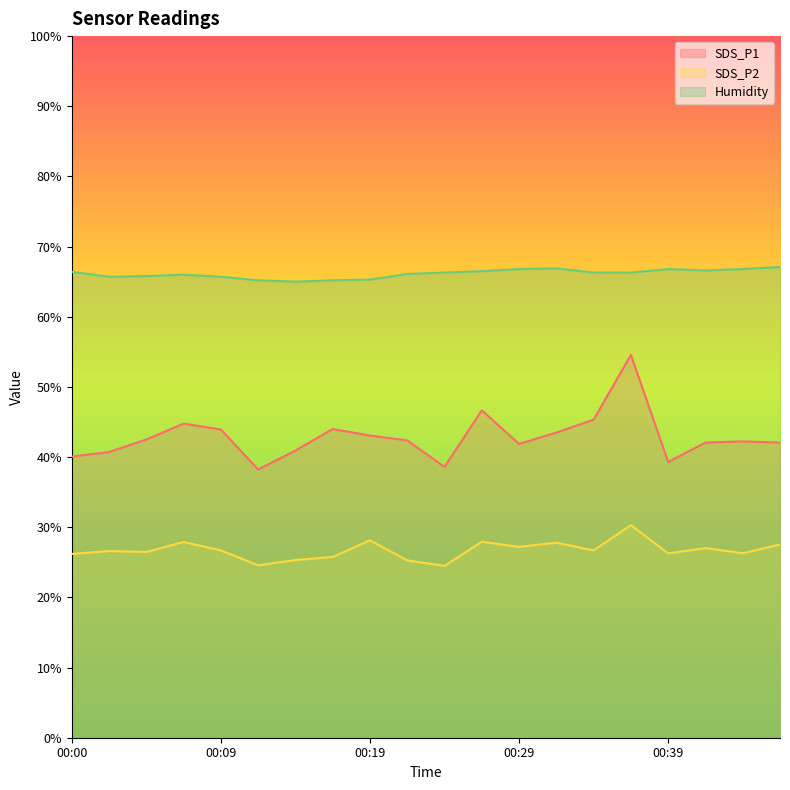

Rank the series by their maximum value, from lowest to highest.

SDS_P2, SDS_P1, Humidity